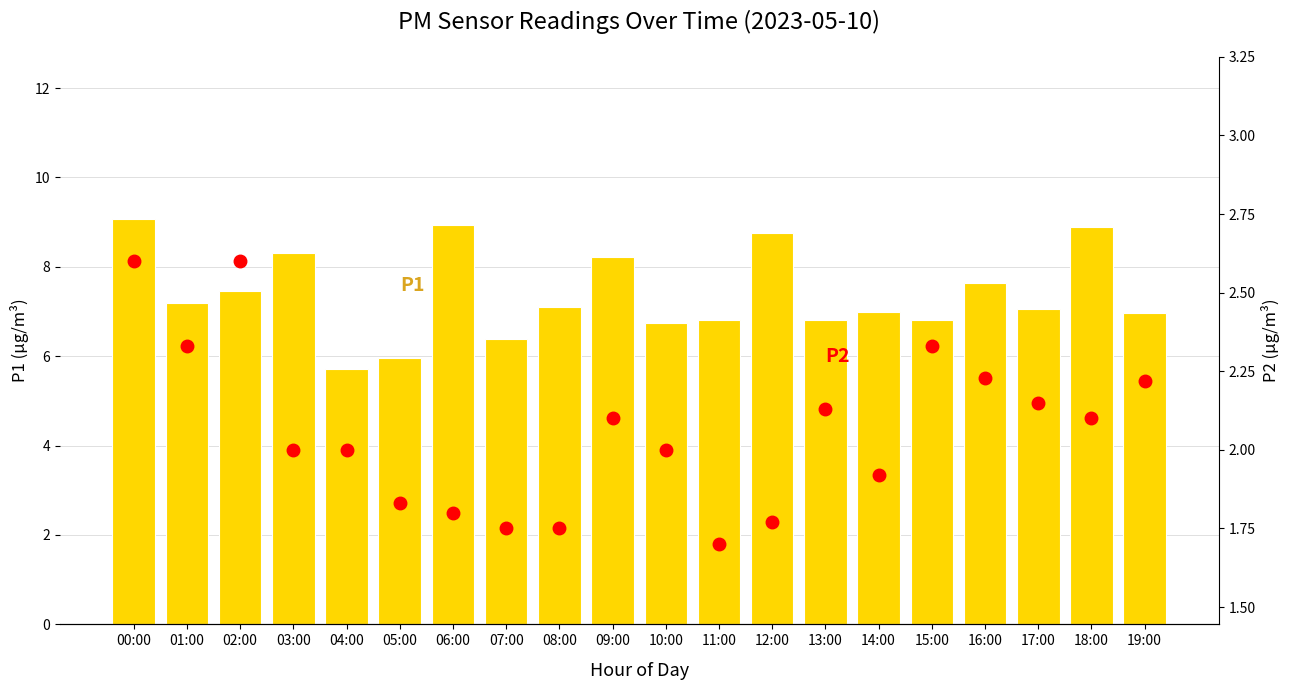

What is the sum of the P1 values at 08:00 and 06:00?

16.0